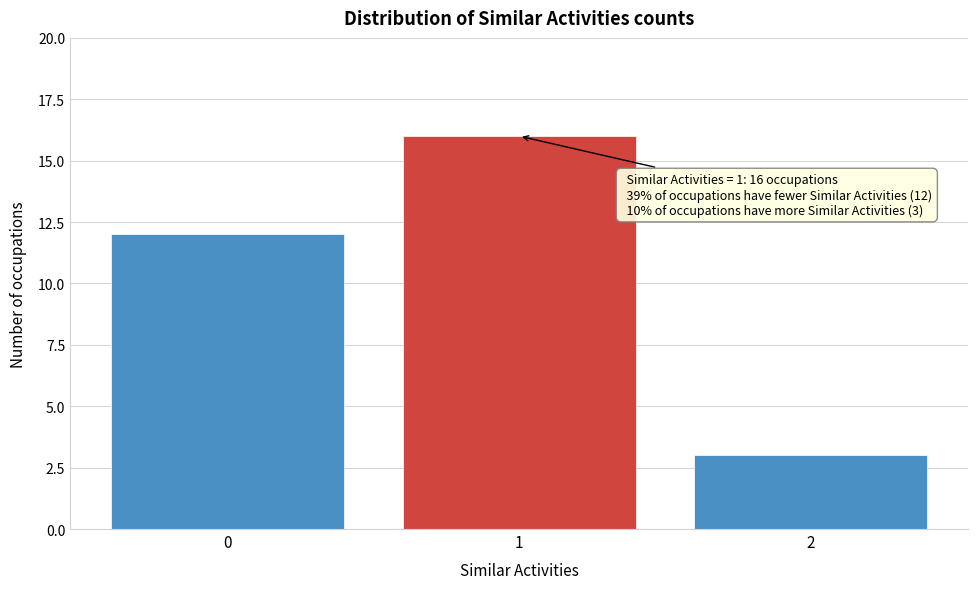

Reading right to left, what are all the values shown in this chart?

3	16	12